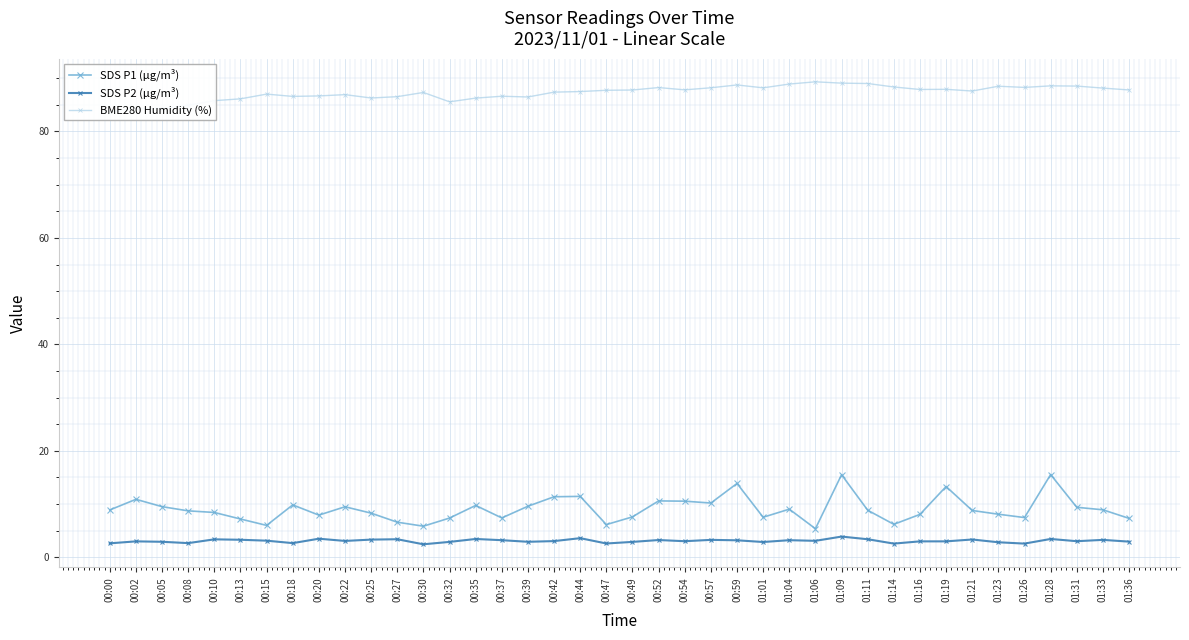

What is the difference between the maximum and minimum values in the SDS P1 (µg/m³) series?

10.2